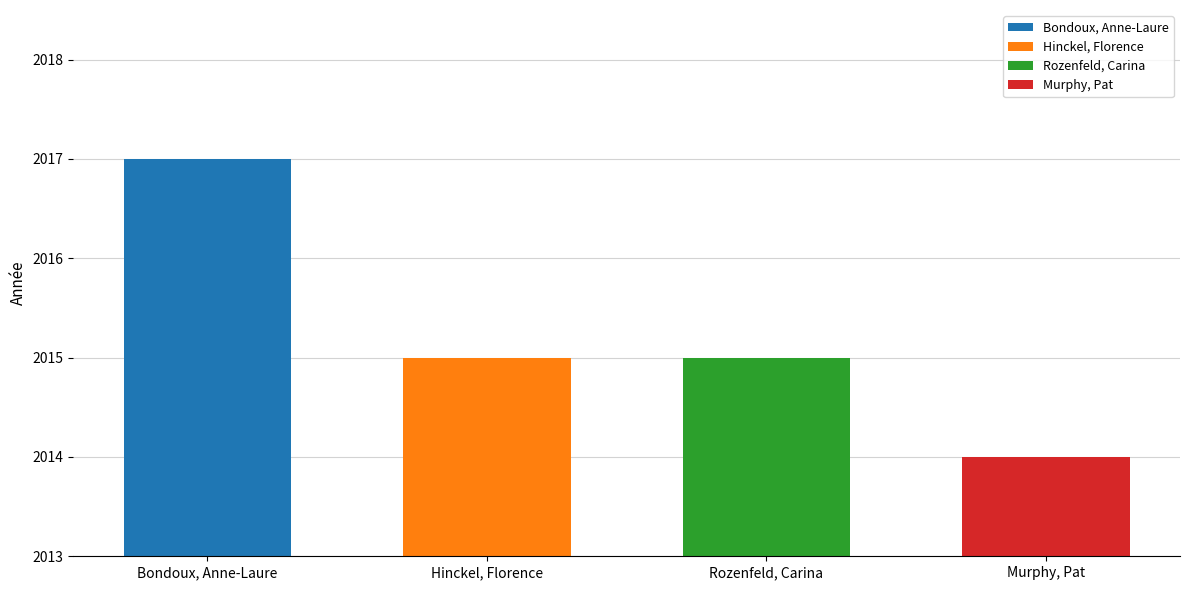

Reading right to left, list all the values displayed in this chart.

Murphy, Pat=2014	Rozenfeld, Carina=2015	Hinckel, Florence=2015	Bondoux, Anne-Laure=2017